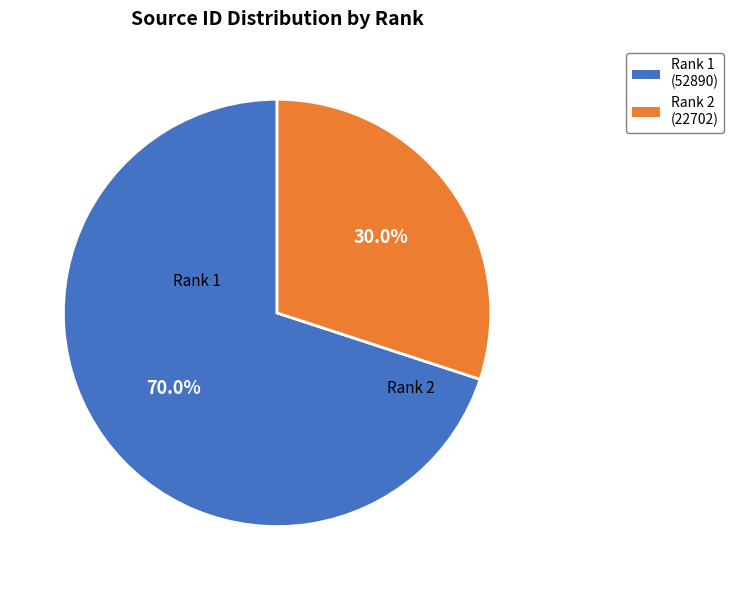

To the nearest percent, what is the average slice percentage?

50%